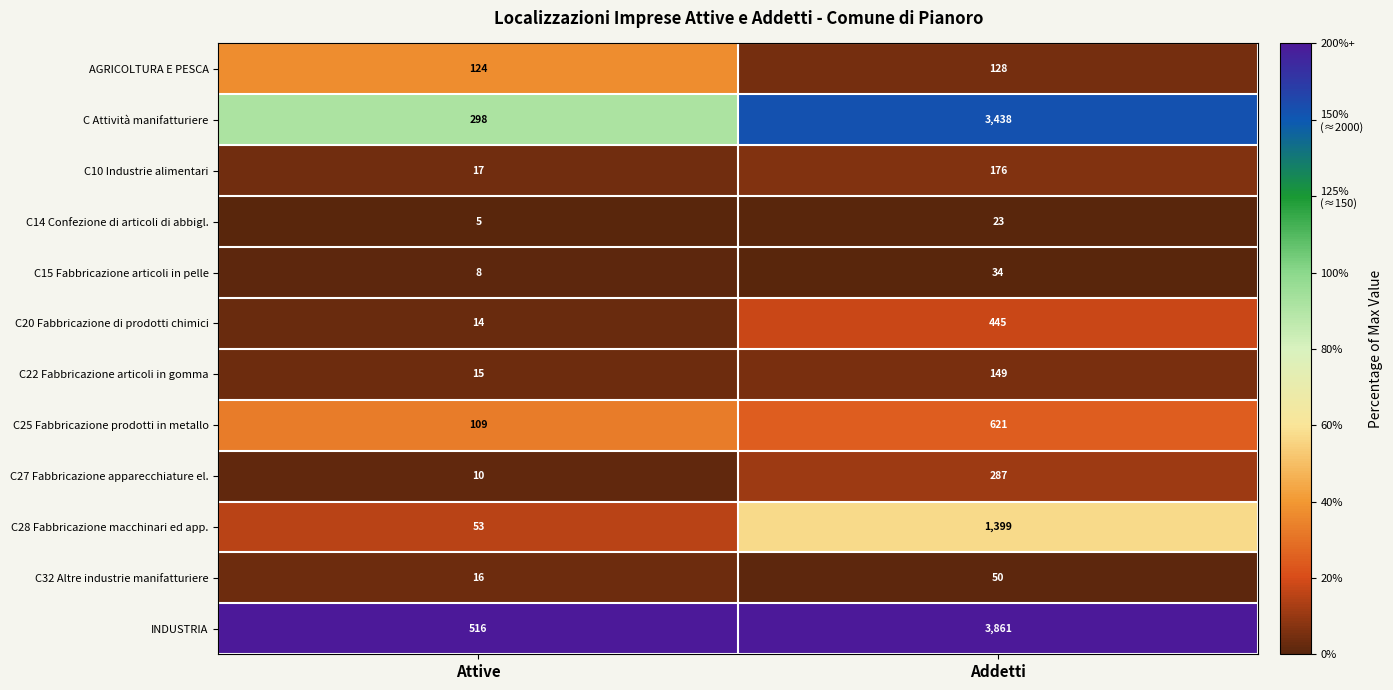

Which category has the highest value across all series?

Addetti